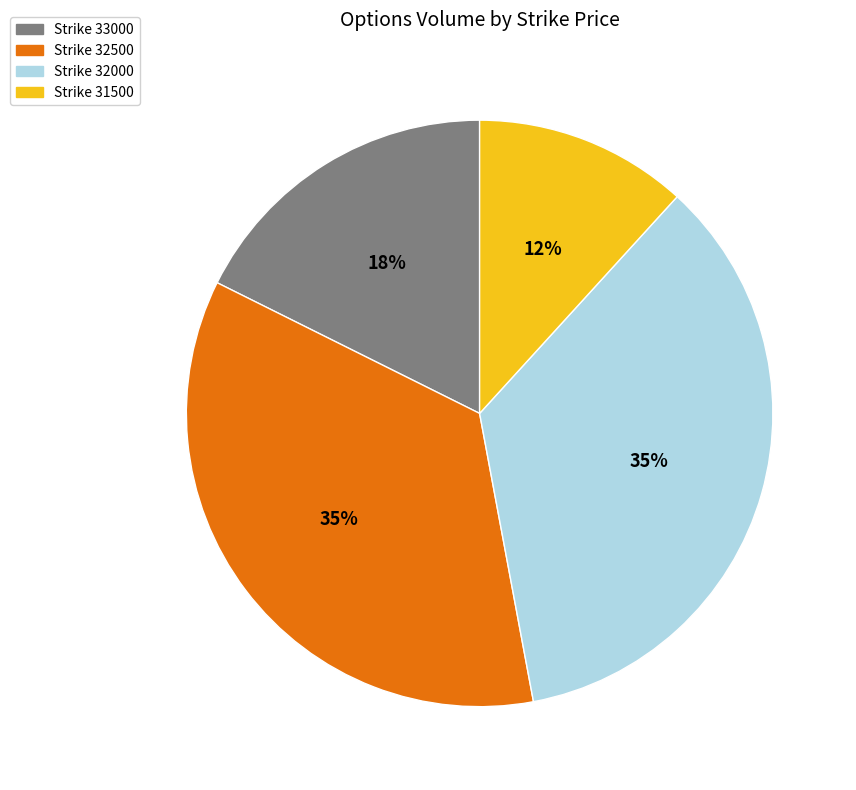

To the nearest percent, what is the average slice percentage?

25%